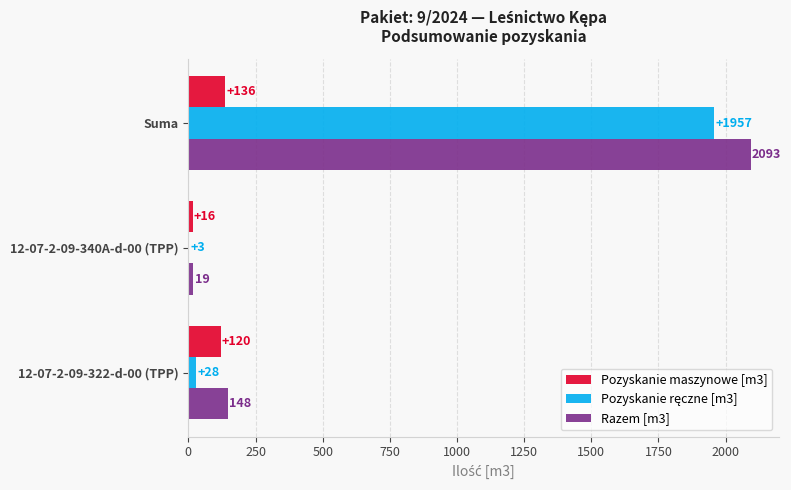

At which category does the chart reach its peak across all series?

Suma